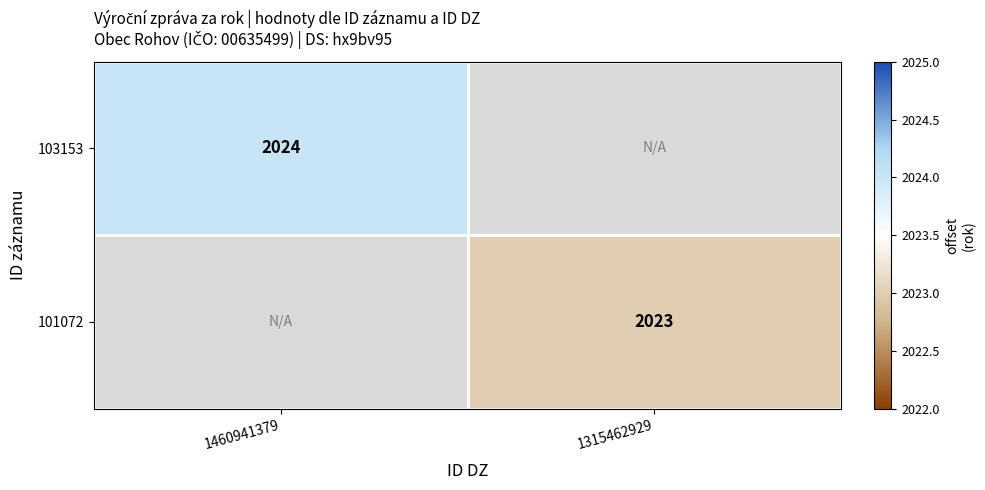

Which has a higher value, 1460941379 or 1315462929?

1315462929